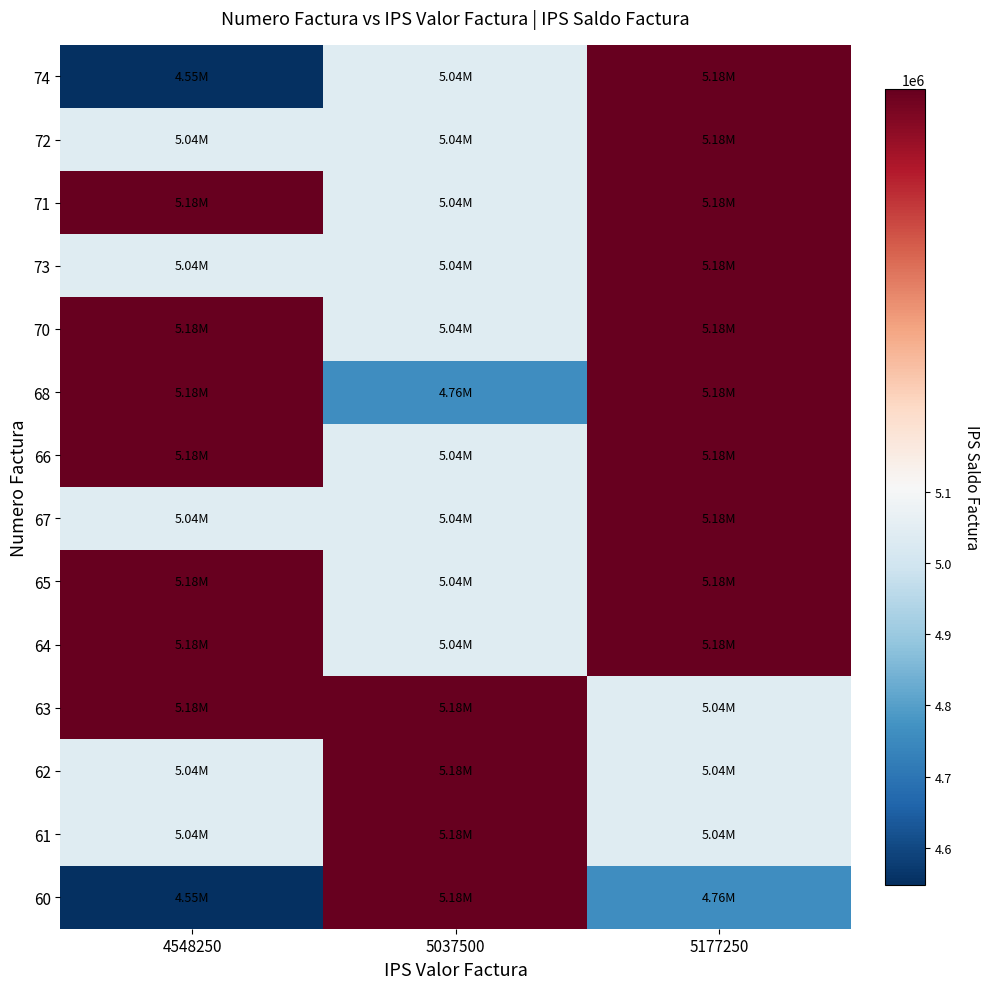

At which category is the sum across all series the highest?

5177250